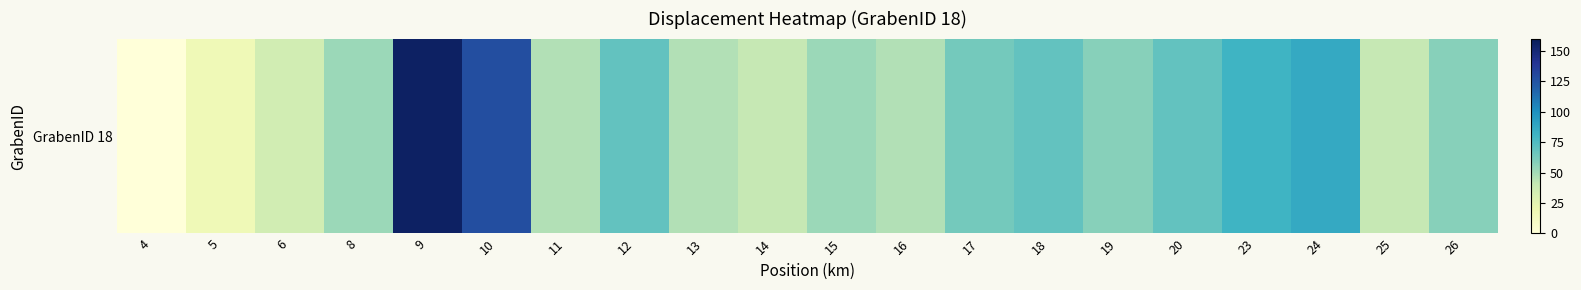

Reading left to right, what are all the values shown in this chart?

4=0.0	5=17.3	6=34.6	8=52.0	9=155.9	10=127.0	11=46.2	12=69.3	13=46.2	14=40.4	15=52.0	16=46.2	17=63.5	18=69.3	19=57.7	20=69.3	23=80.8	24=86.6	25=40.4	26=57.7